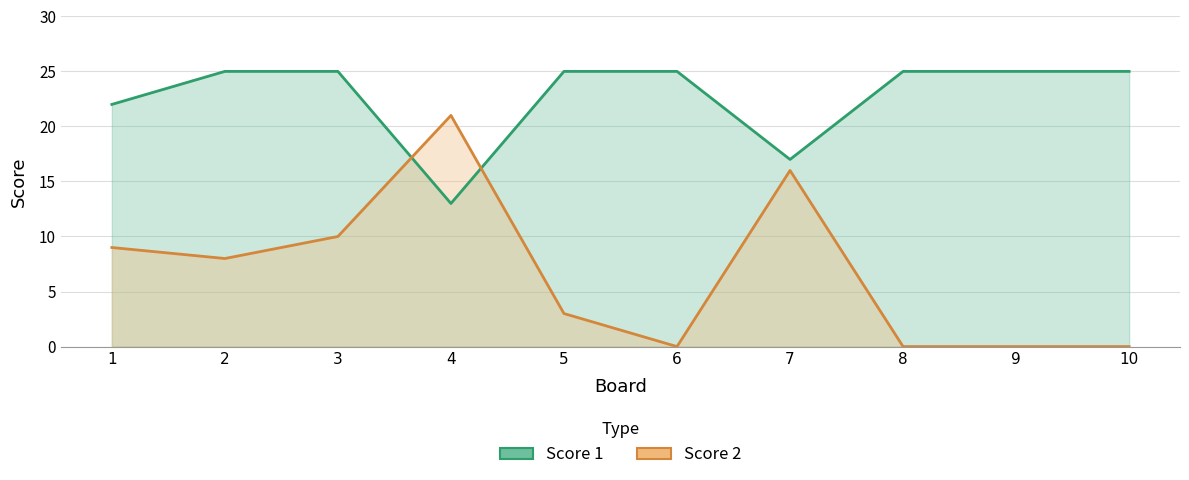

Reading right to left, list all the values displayed in this chart.

Score 1: 10=25	9=25	8=25	7=17	6=25	5=25	4=13	3=25	2=25	1=22
Score 2: 10=0	9=0	8=0	7=16	6=0	5=3	4=21	3=10	2=8	1=9